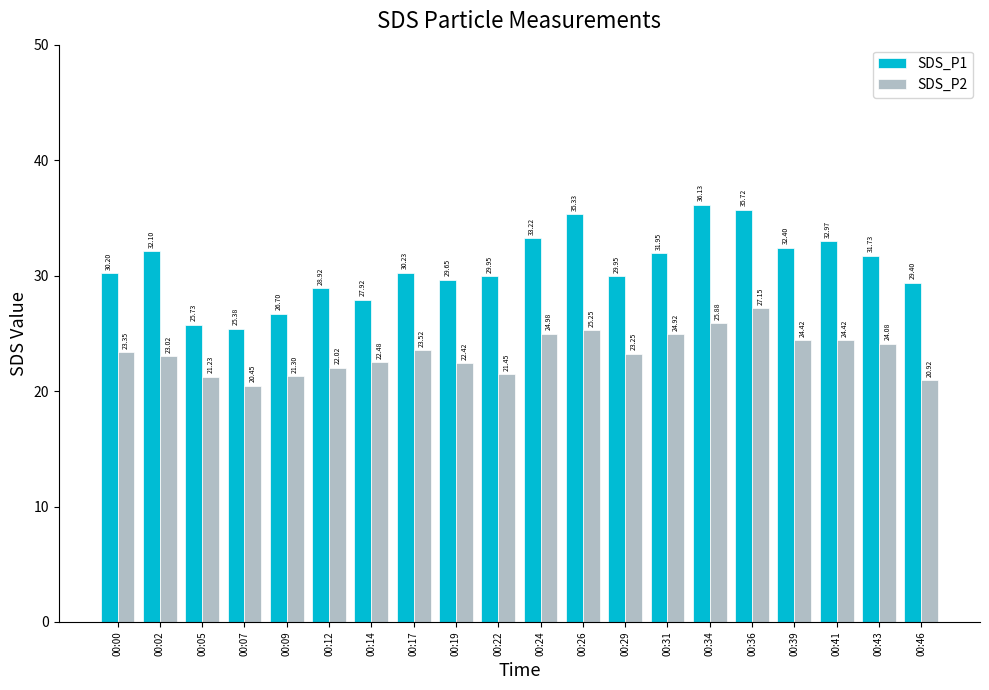

What is the difference between the highest and lowest values at 00:19?

7.2